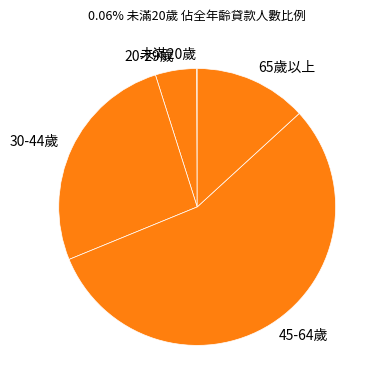

True or false: 20-29歲 accounts for 5% of the total.

True